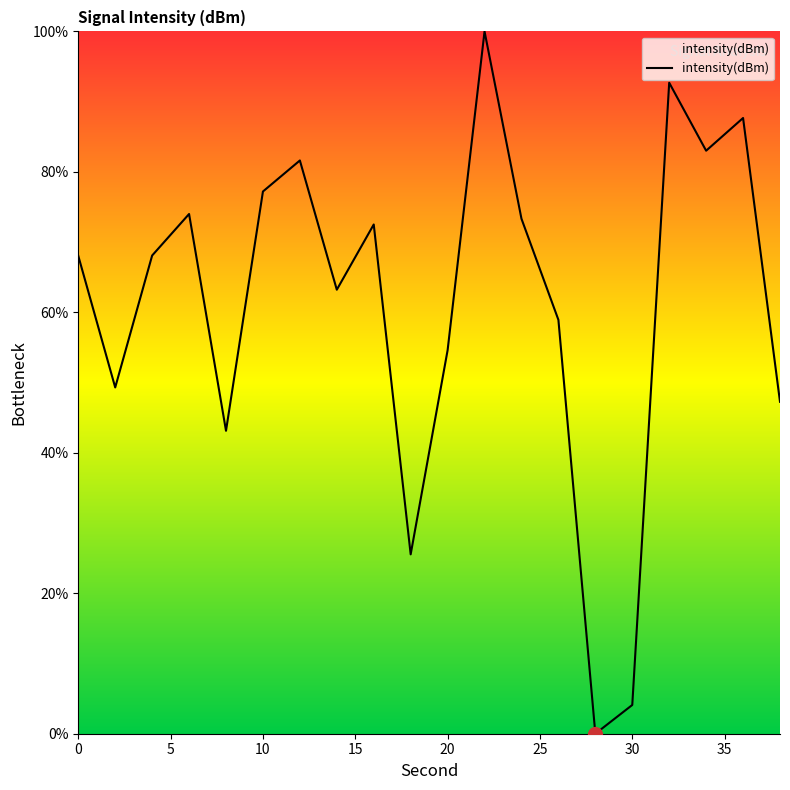

What is the maximum value shown in the chart?

100.0